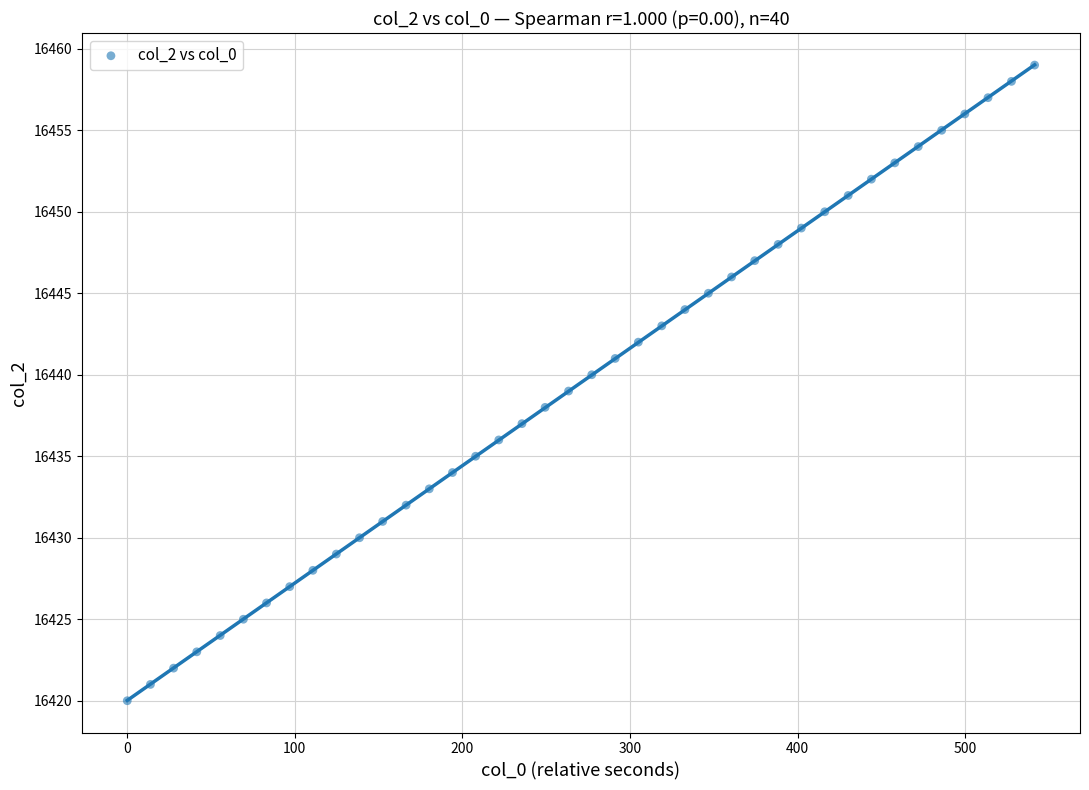

What is the range of Y values (max minus min)?

39